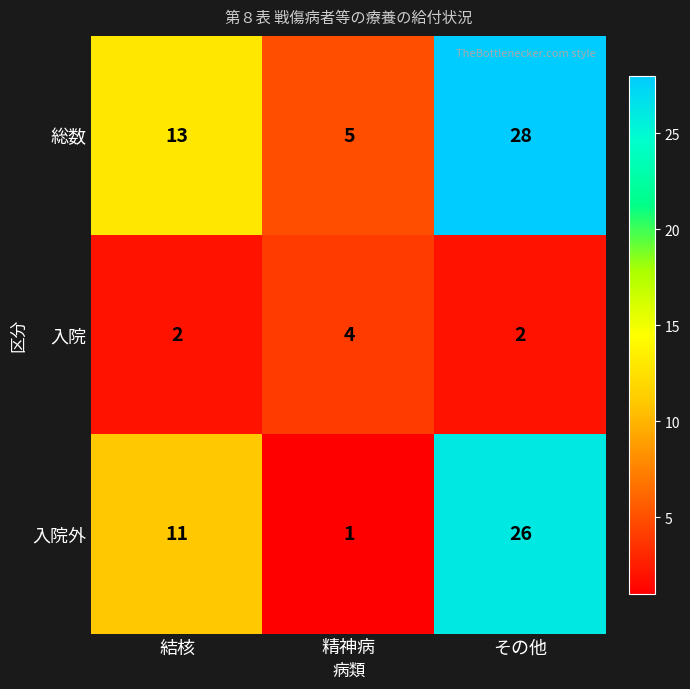

What is the sum of all 総数 values?

46